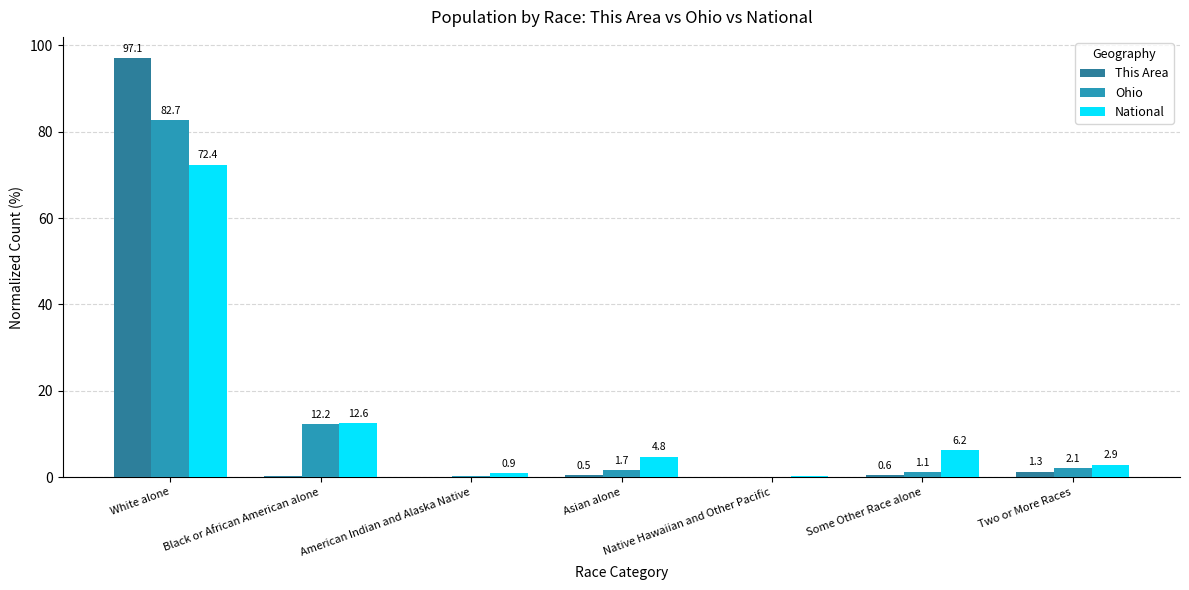

Is the value of Ohio at Black or African American alone greater than the value of This Area at Asian alone?

Yes